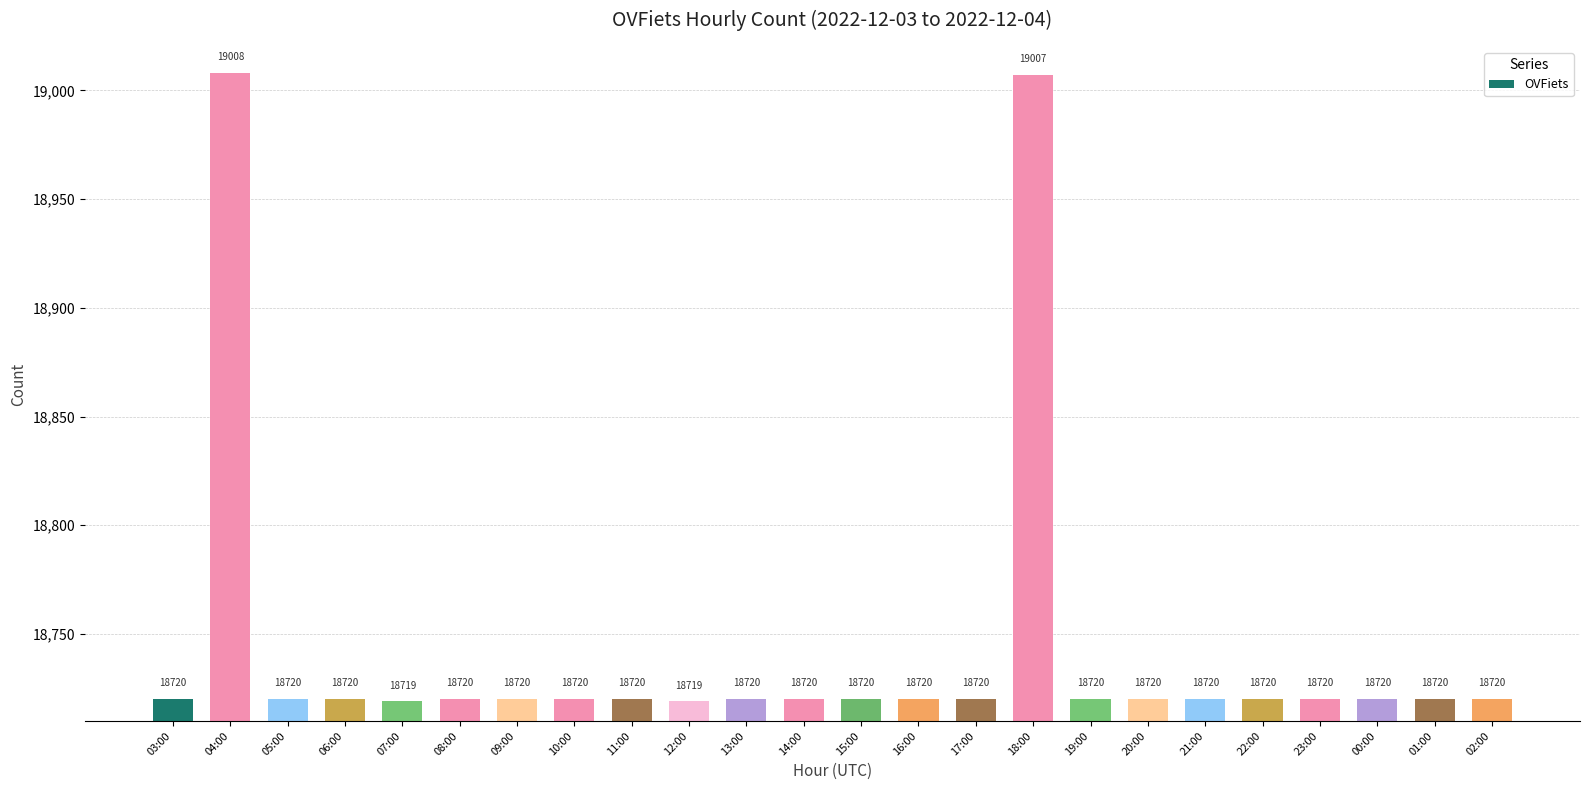

Count the number of data series in this chart.

1